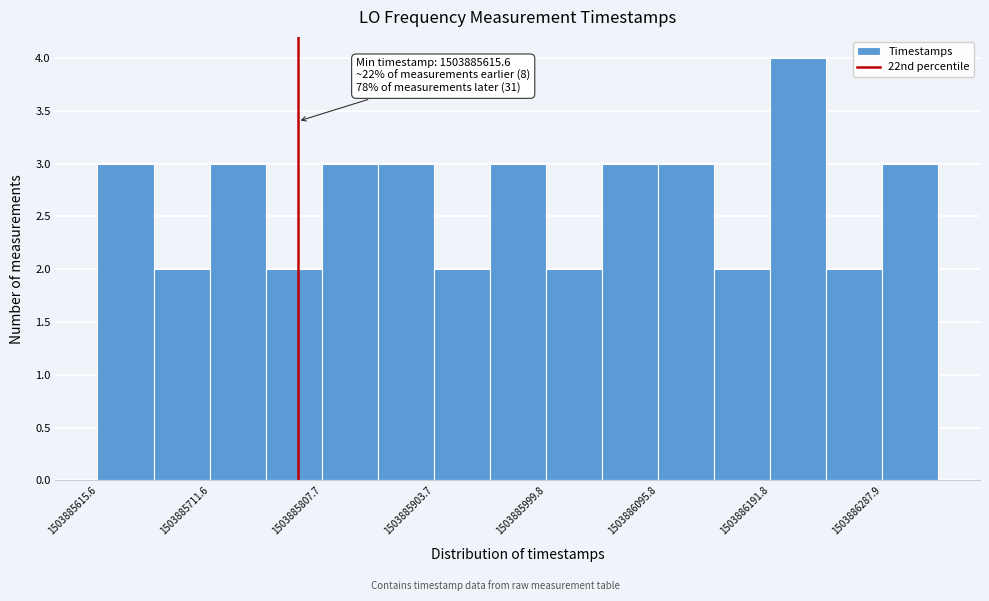

Which range on the x-axis has the tallest bar?

1503886190 to 1503886240